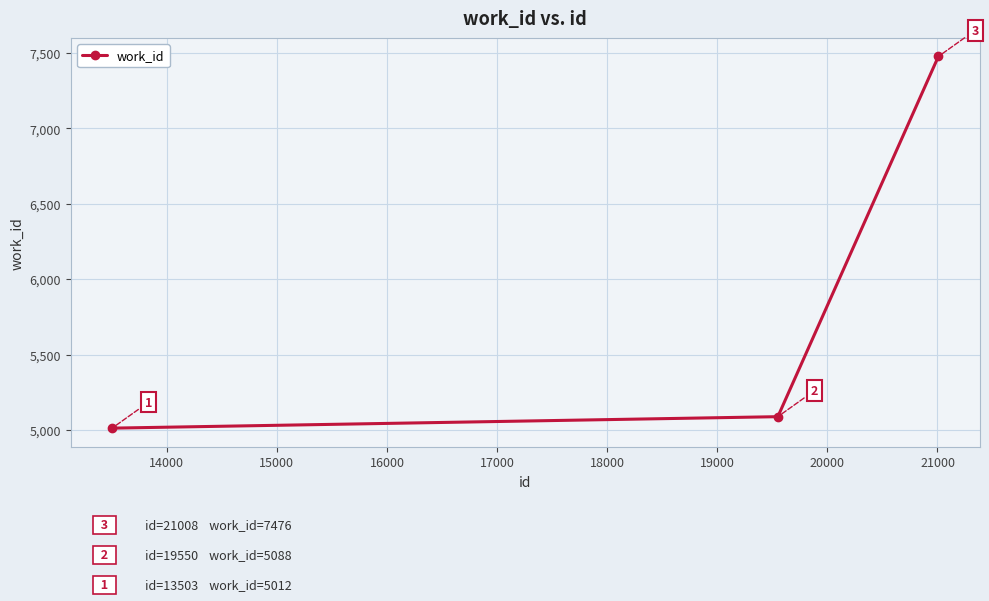

Count the number of categories in the chart.

3